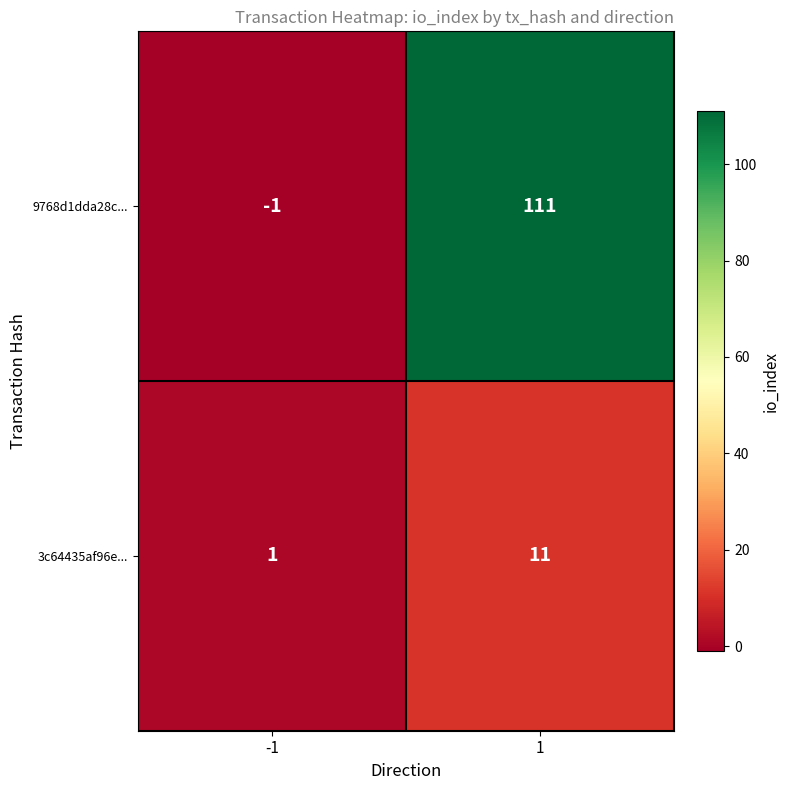

Reading left to right, extract all data points from this chart.

9768d1dda28c...: -1	111
3c64435af96e...: 1	11